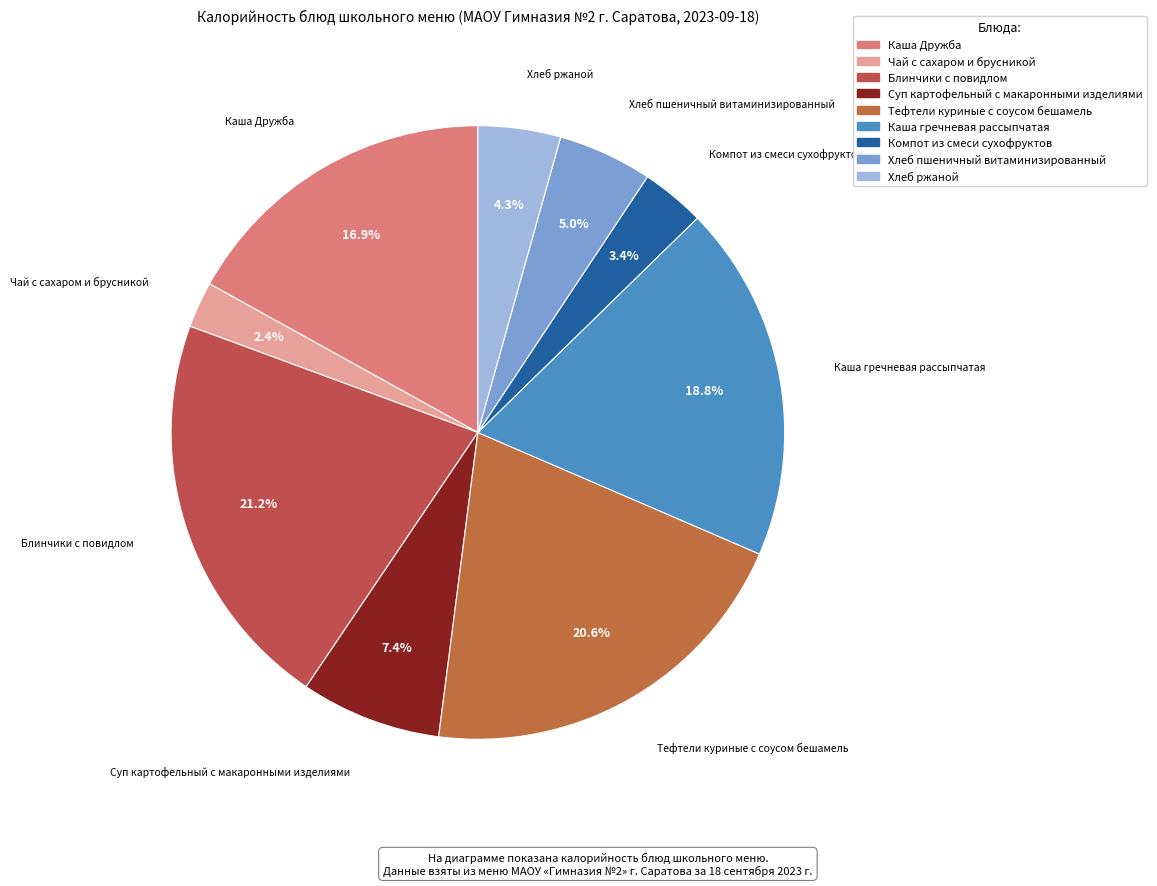

To the nearest percent, what is the average slice percentage?

11%